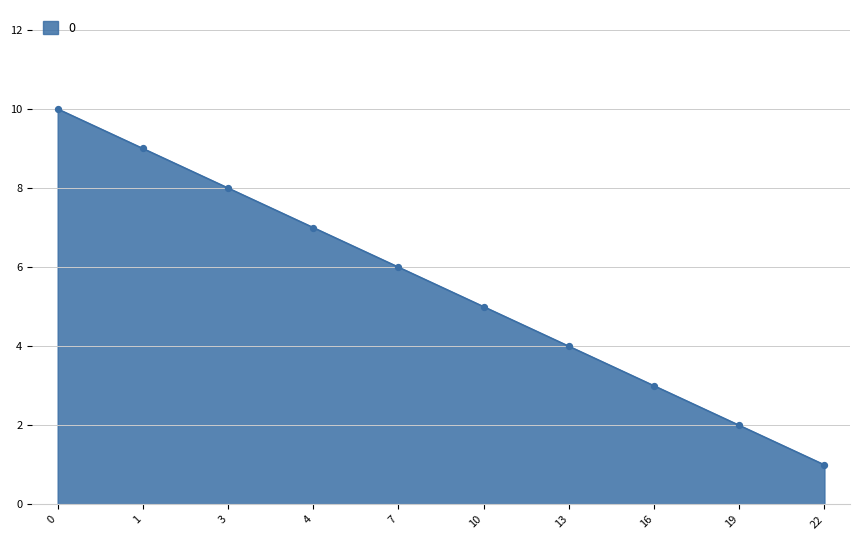

Approximately how many times larger is the value at 4 compared to 16?

2.3